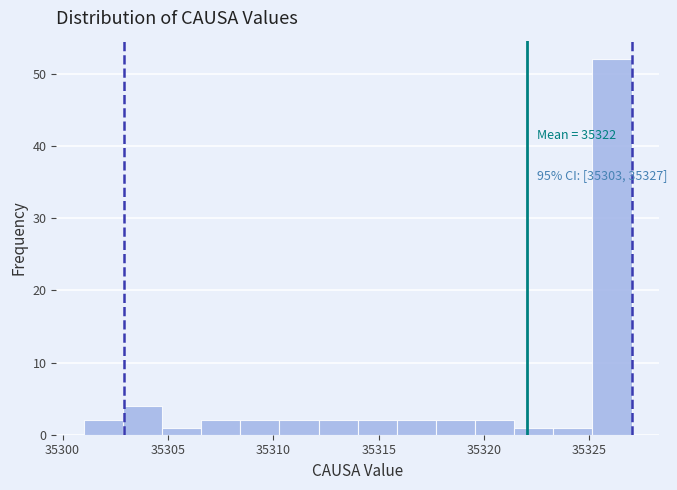

Read against the x-axis, roughly where is the centre of the tallest bar?

35326.0